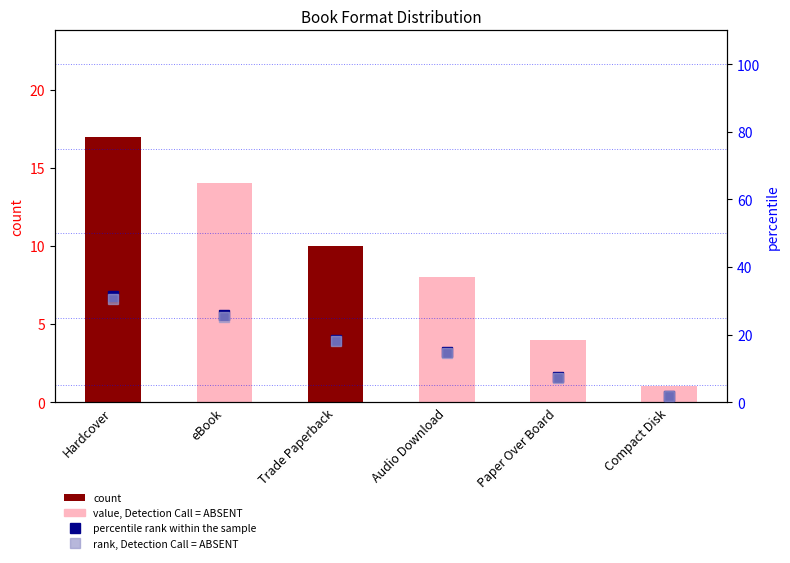

What is the label of the 4th bar from the left?

Audio Download